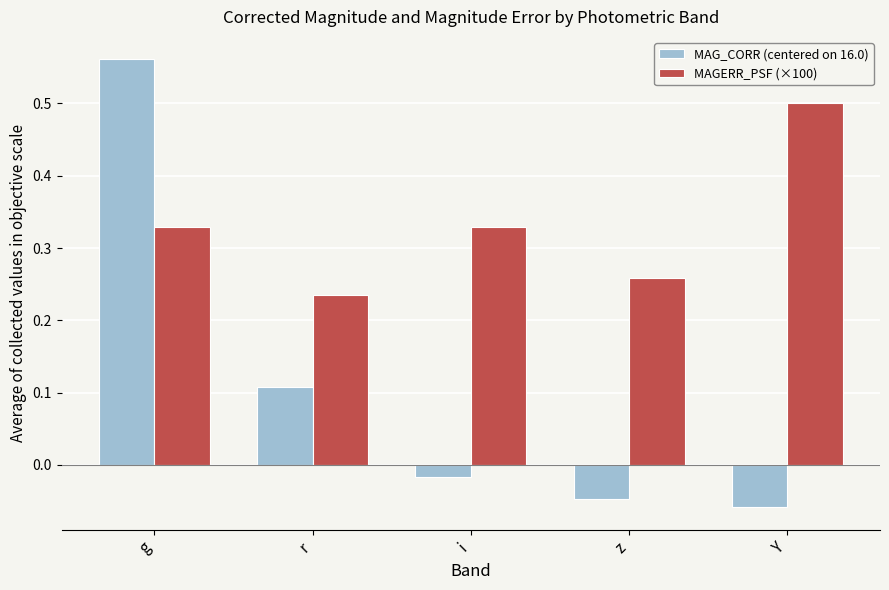

Between r and z, which series saw the biggest shift?

MAG_CORR (centered on 16.0)